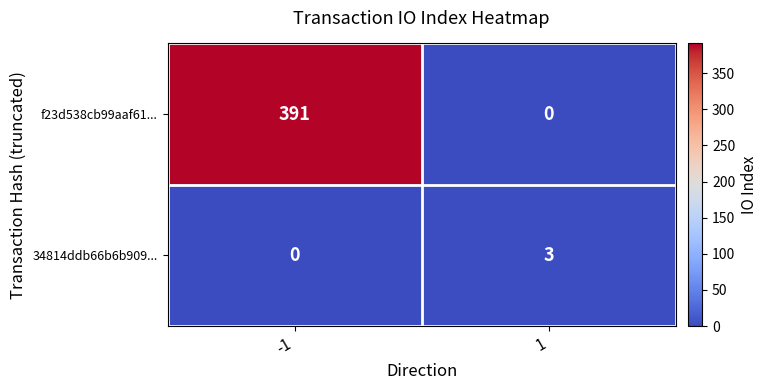

True or false: f23d538cb99aaf61... has a value of 391 at -1.

True